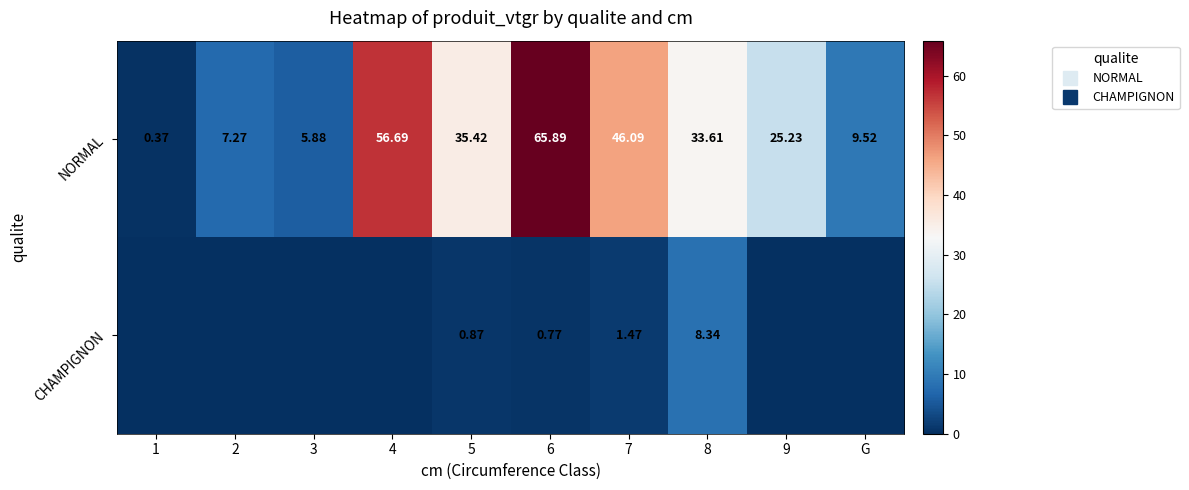

At which category is the sum across all series the highest?

6